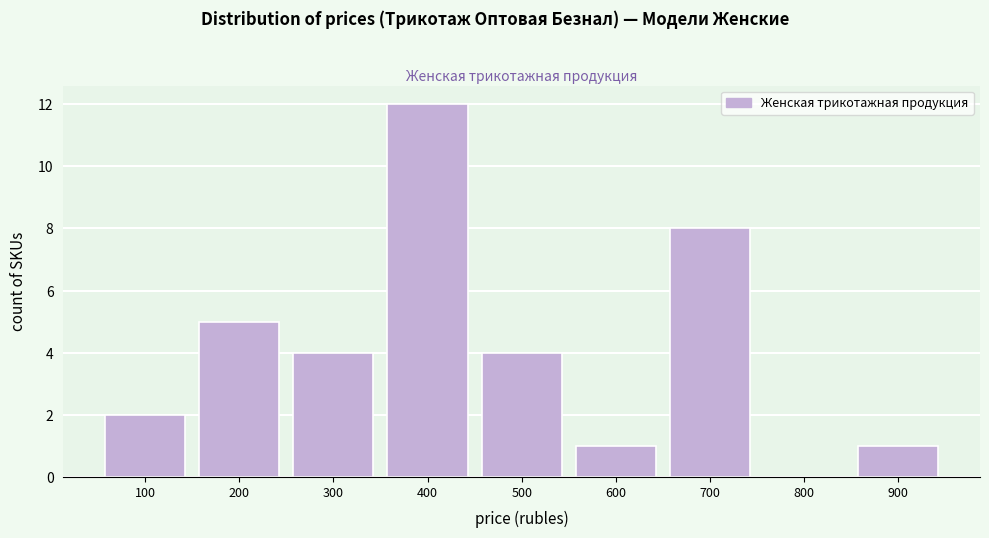

Reading left to right, transcribe all the data shown in this chart.

100=2	200=5	300=4	400=12	500=4	600=1	700=8	800=0	900=1